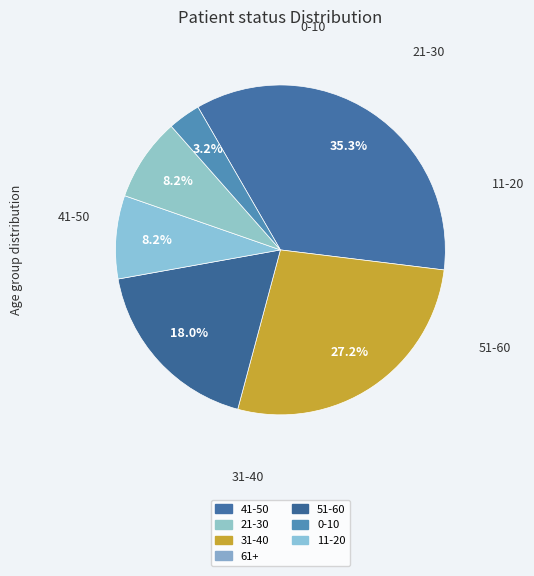

Count the number of slices in the pie.

6